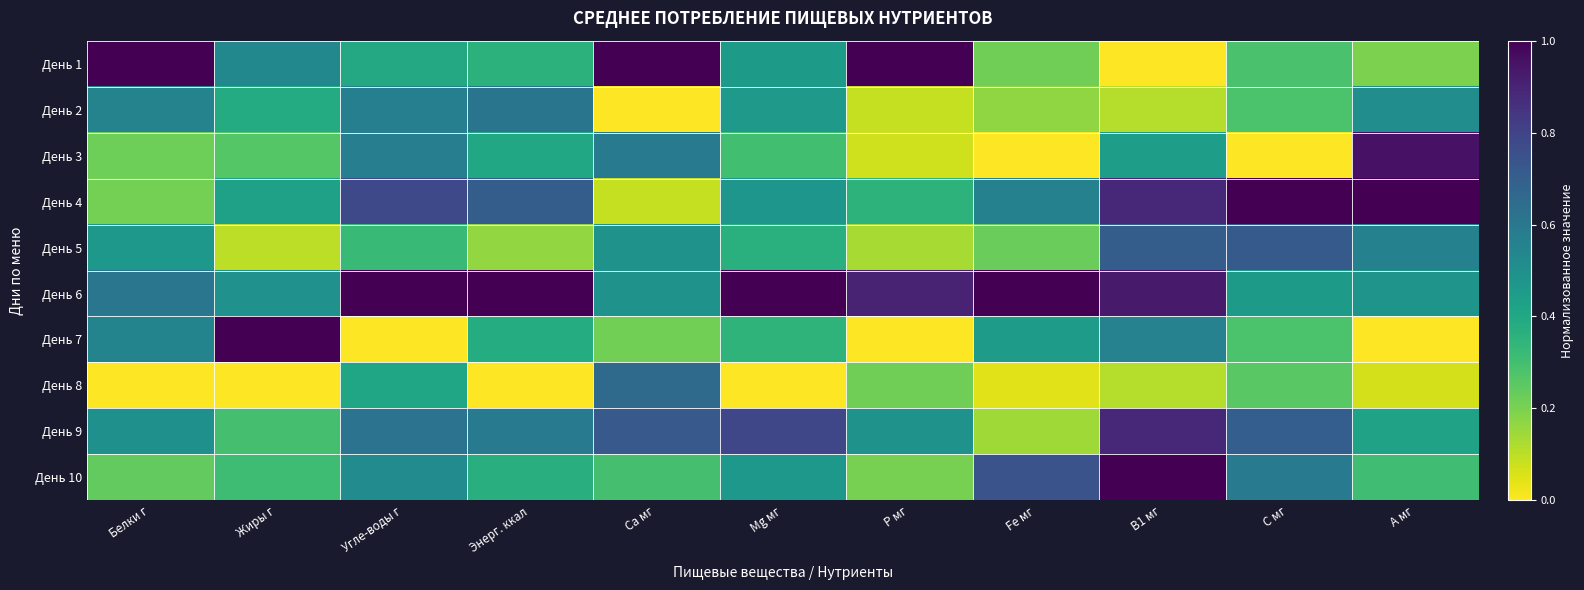

Between Угле-воды г and А мг, which series saw the biggest shift?

День 6